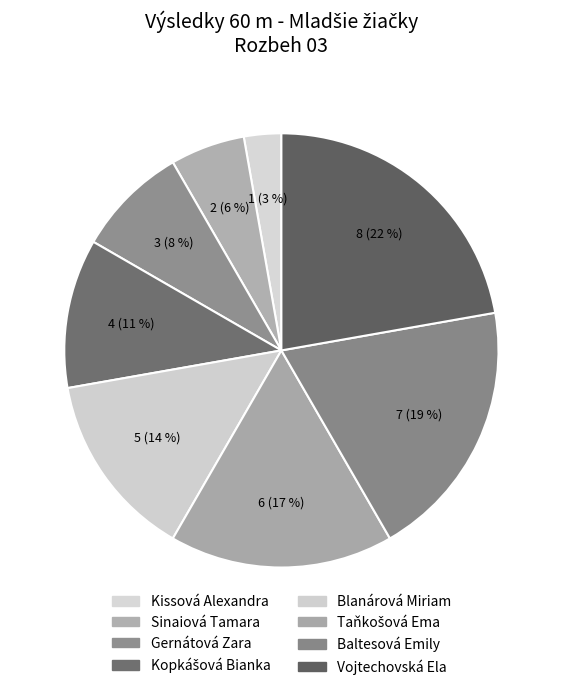

Rank the categories by value from lowest to highest.

Kissová Alexandra, Sinaiová Tamara, Gernátová Zara, Kopkášová Bianka, Blanárová Miriam, Taňkošová Ema, Baltesová Emily, Vojtechovská Ela